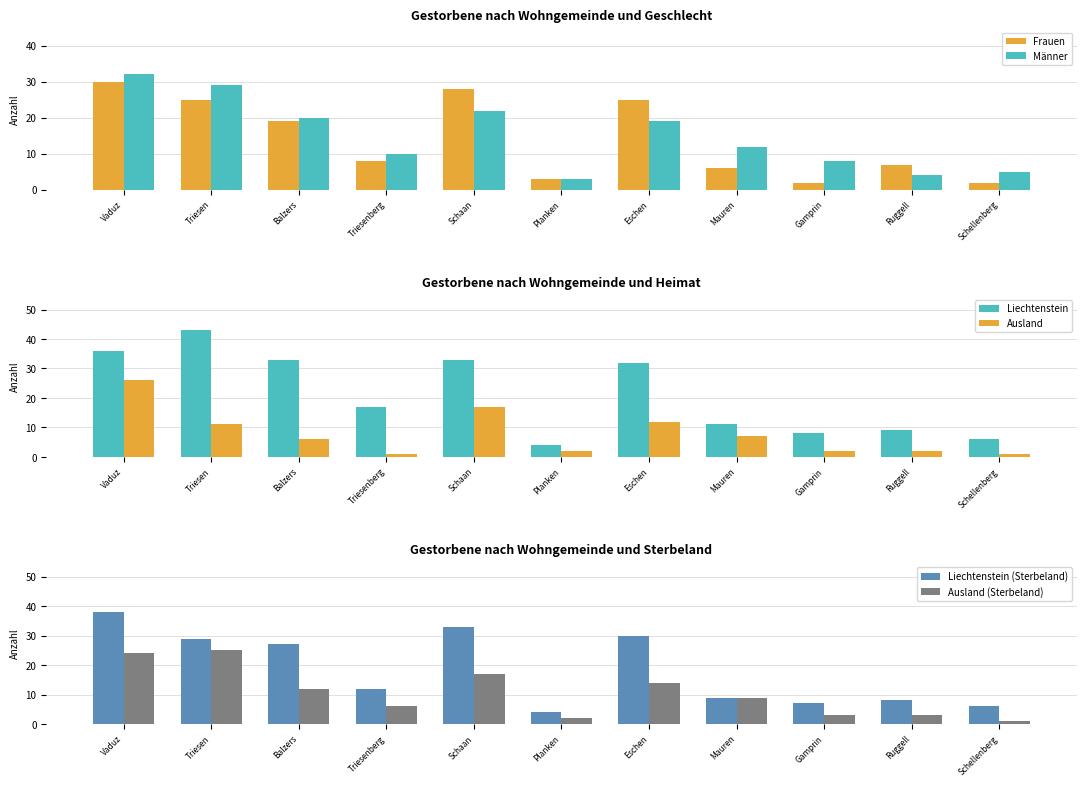

What is the sum of all Liechtenstein (Sterbeland) values?

203